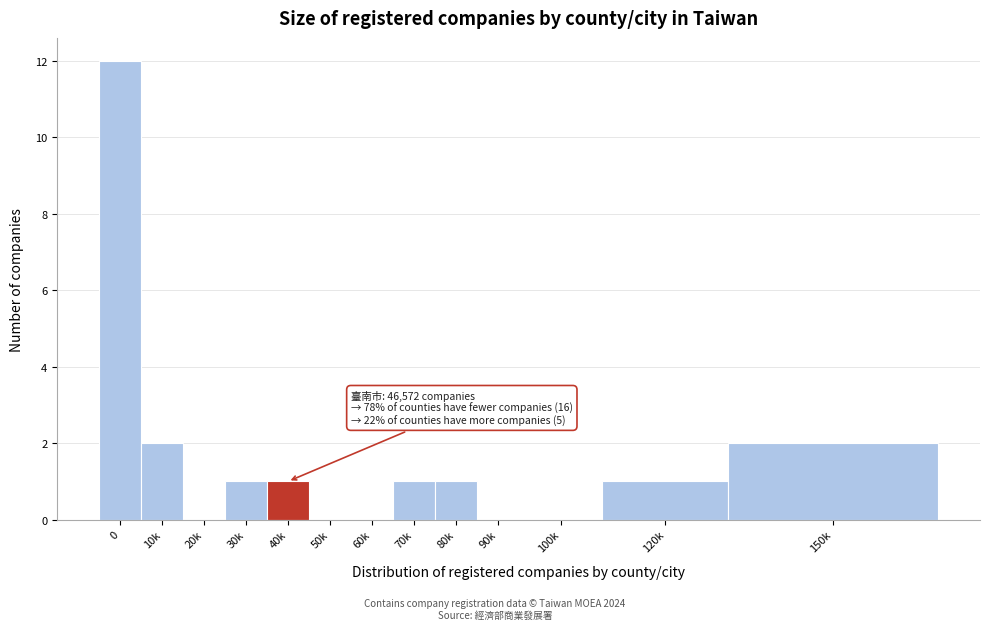

Reading left to right, what are all the values shown in this chart?

0=12	10k=2	20k=0	30k=1	40k=1	50k=0	60k=0	70k=1	80k=1	90k=0	100k=0	120k=1	150k=2